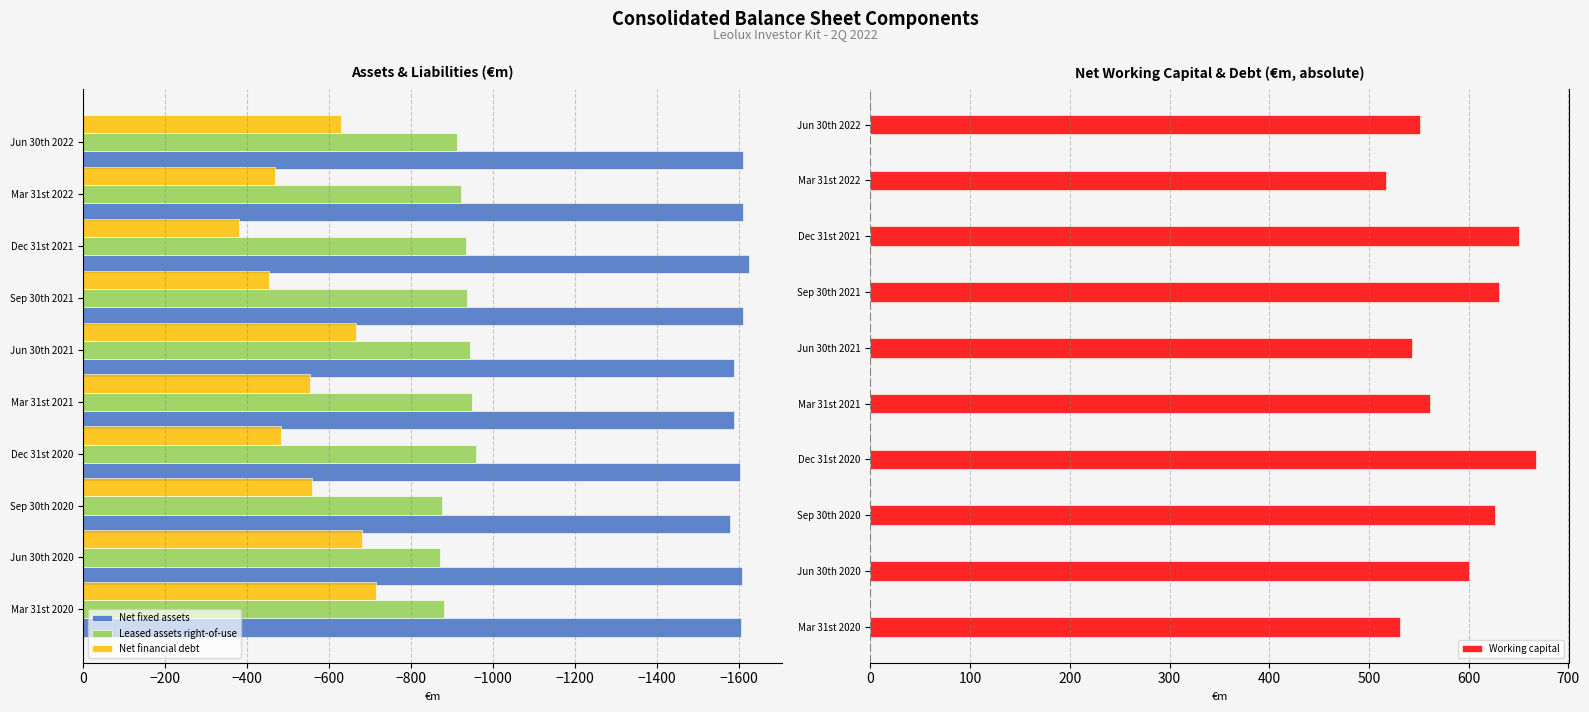

What are all the series names shown in the legend?

Net fixed assets, Leased assets right-of-use, Net financial debt, Working capital